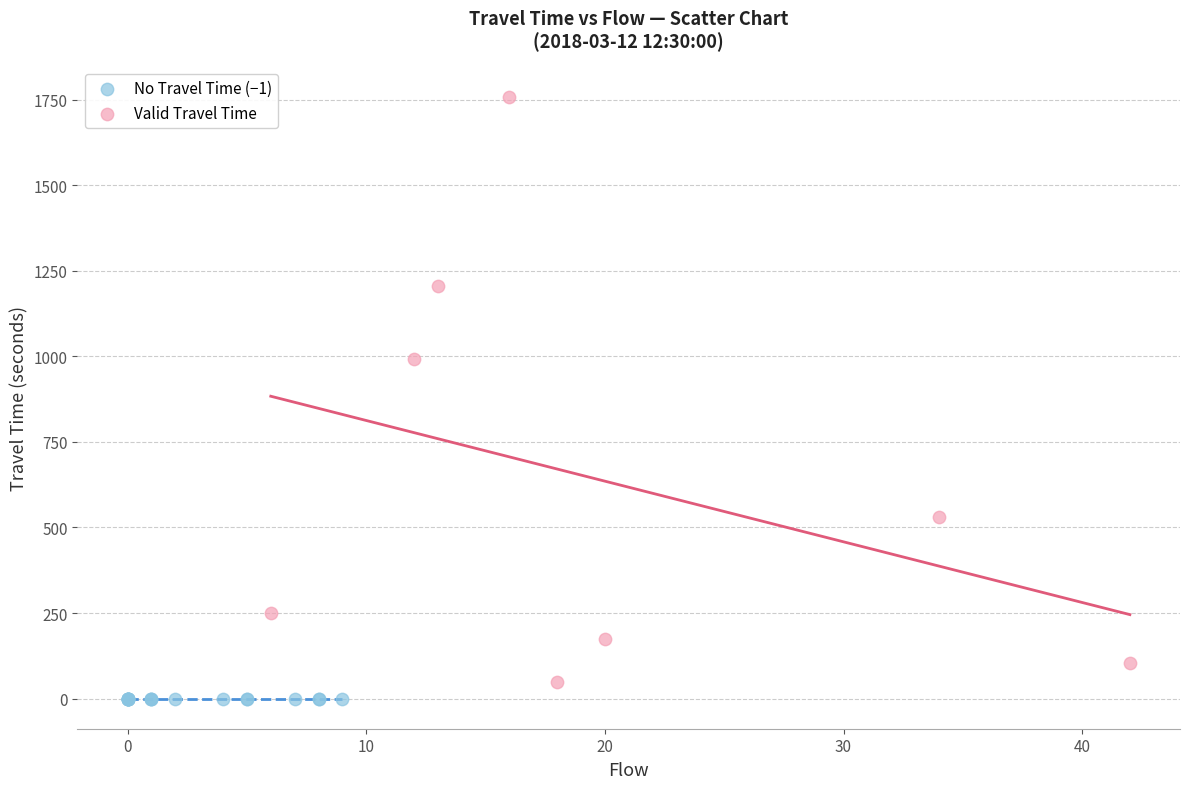

Which series reaches the maximum Y coordinate?

Valid Travel Time